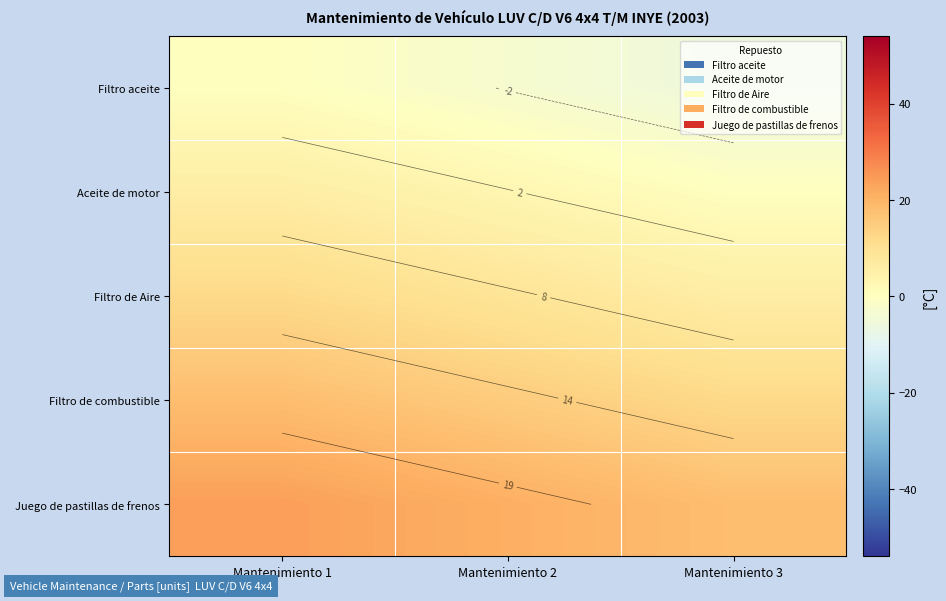

The Juego de pastillas de frenos series shows 37 at Mantenimiento 2. True or false?

False